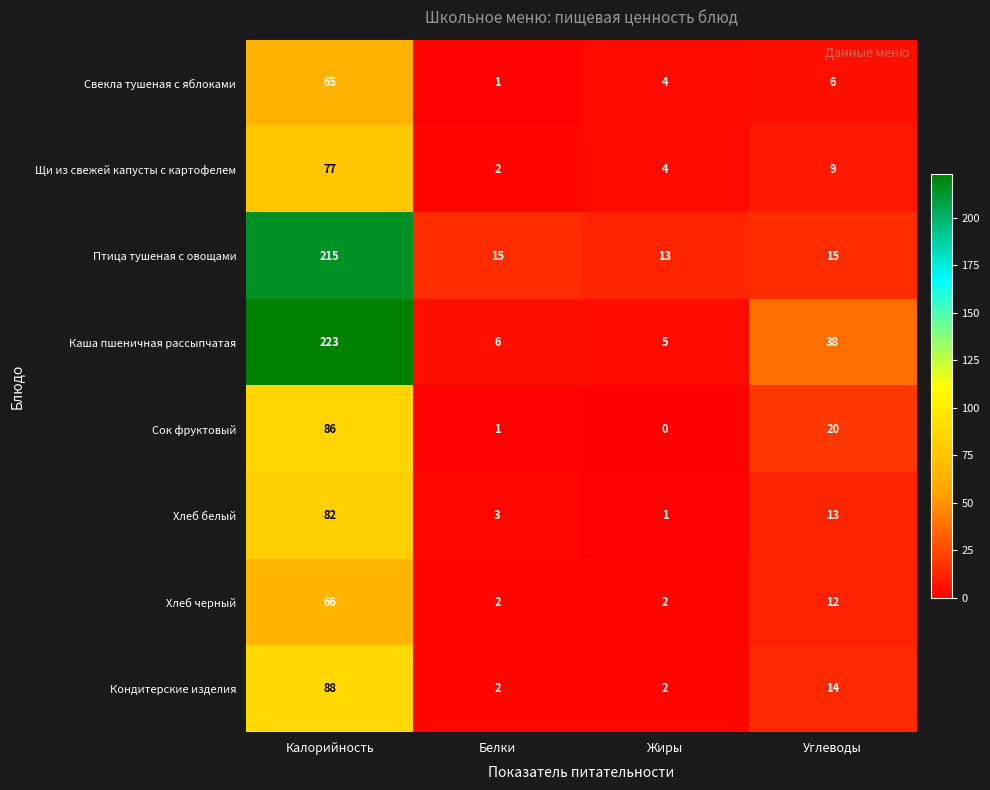

What is the difference between the highest and lowest values at Жиры?

13